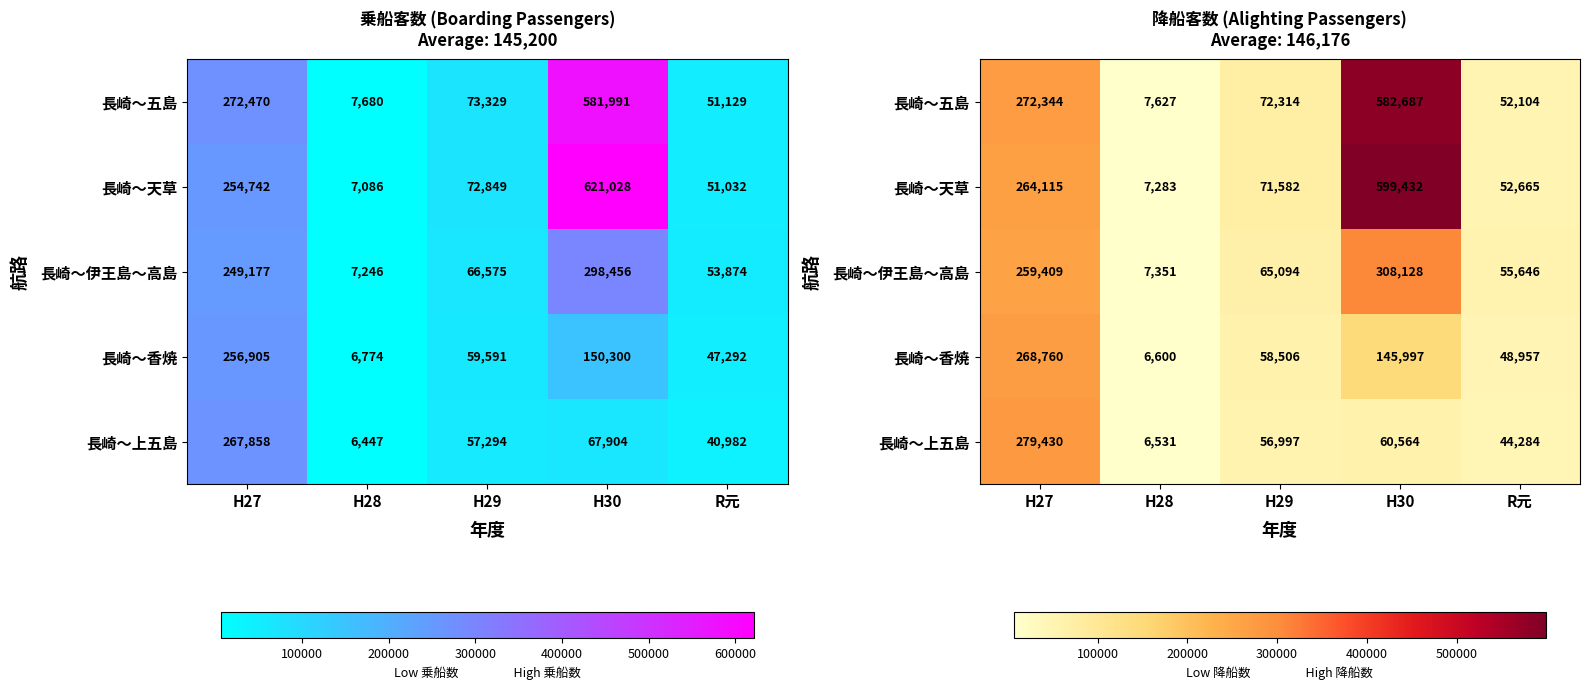

How many data points in 長崎～伊王島～高島 are above 65094?

2